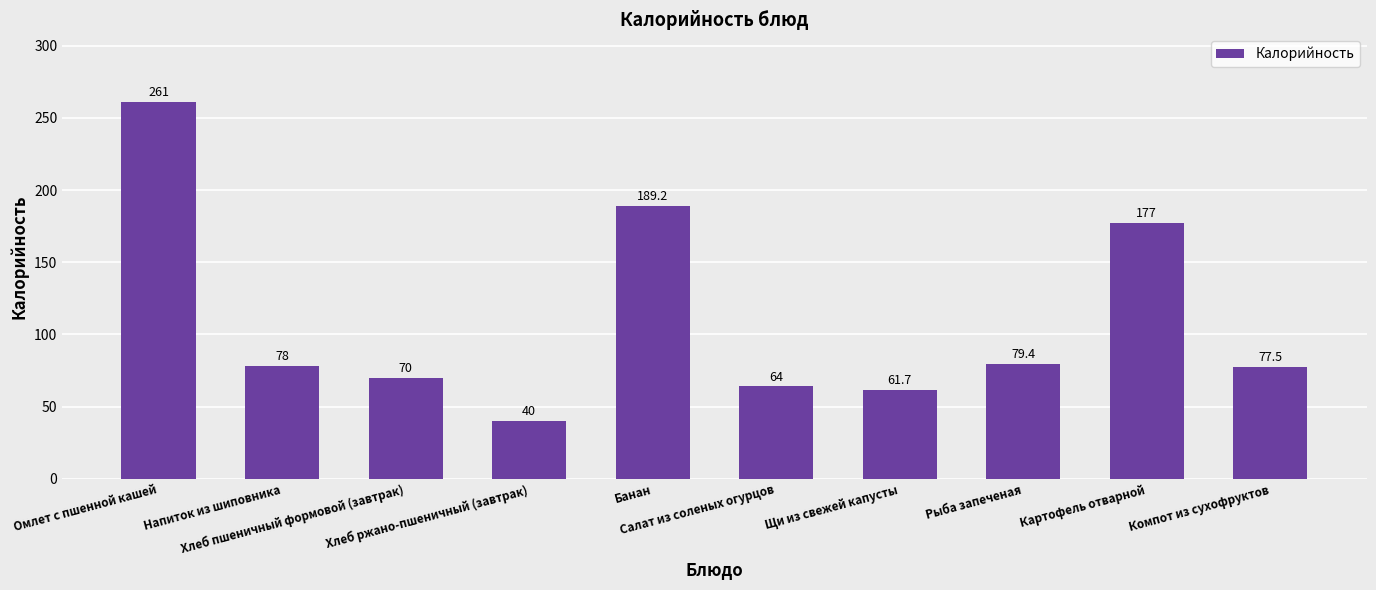

Which label corresponds to the smallest value in the chart?

Хлеб ржано-пшеничный (завтрак)